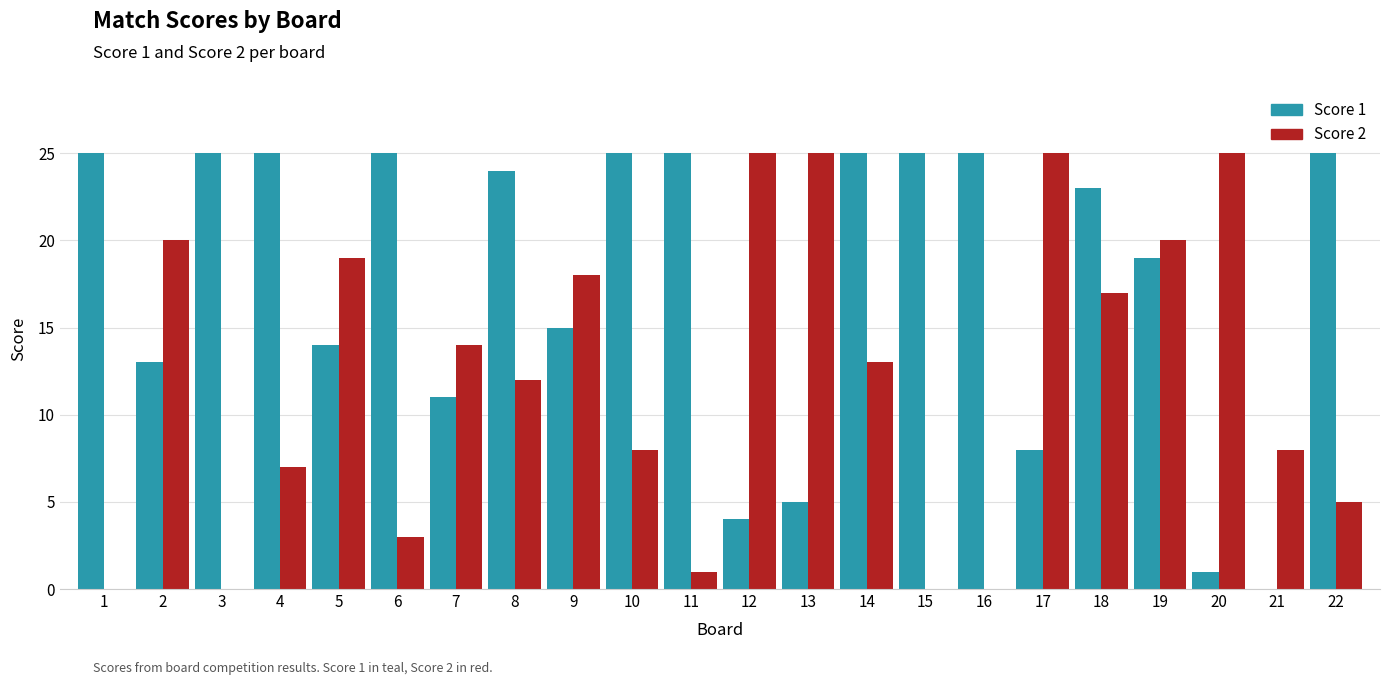

Which series changed the most between 17 and 22?

Score 2